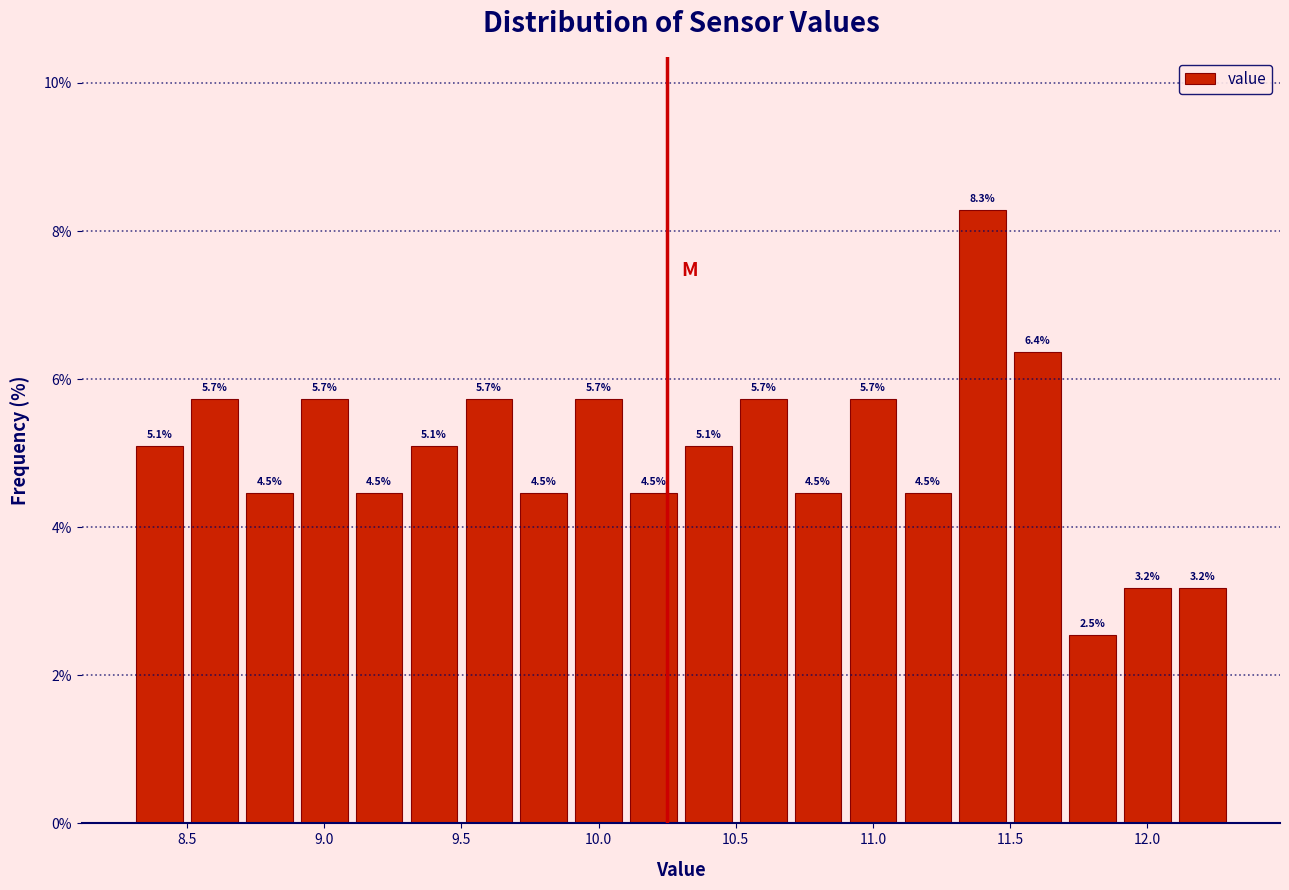

Reading left to right, list every bar in this chart as the range it spans on the x-axis followed by its height.

8.3 to 8.5: 5.1
8.5 to 8.7: 5.7
8.7 to 8.9: 4.5
8.9 to 9.1: 5.7
9.1 to 9.3: 4.5
9.3 to 9.5: 5.1
9.5 to 9.7: 5.7
9.7 to 9.9: 4.5
9.9 to 10.1: 5.7
10.1 to 10.3: 4.5
10.3 to 10.5: 5.1
10.5 to 10.7: 5.7
10.7 to 10.9: 4.5
10.9 to 11.1: 5.7
11.1 to 11.3: 4.5
11.3 to 11.5: 8.3
11.5 to 11.7: 6.4
11.7 to 11.9: 2.5
11.9 to 12.1: 3.2
12.1 to 12.3: 3.2